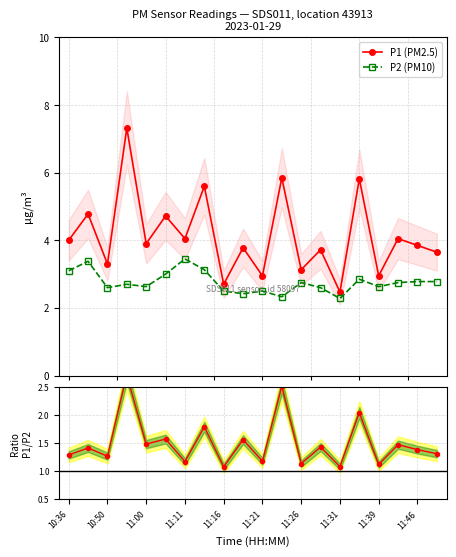

What is the minimum value for P1 (PM2.5)?

2.5